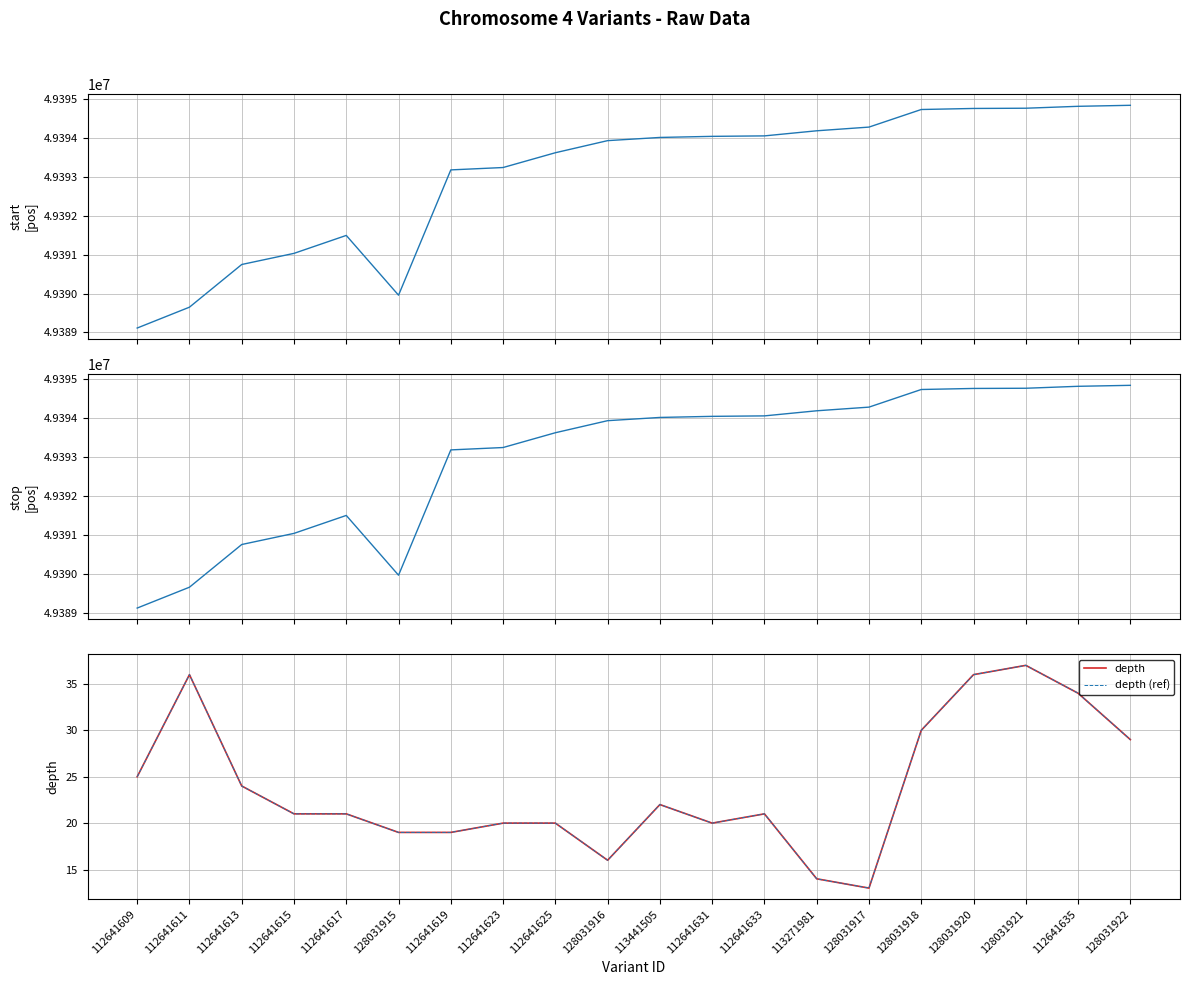

How many distinct data groups are displayed?

4